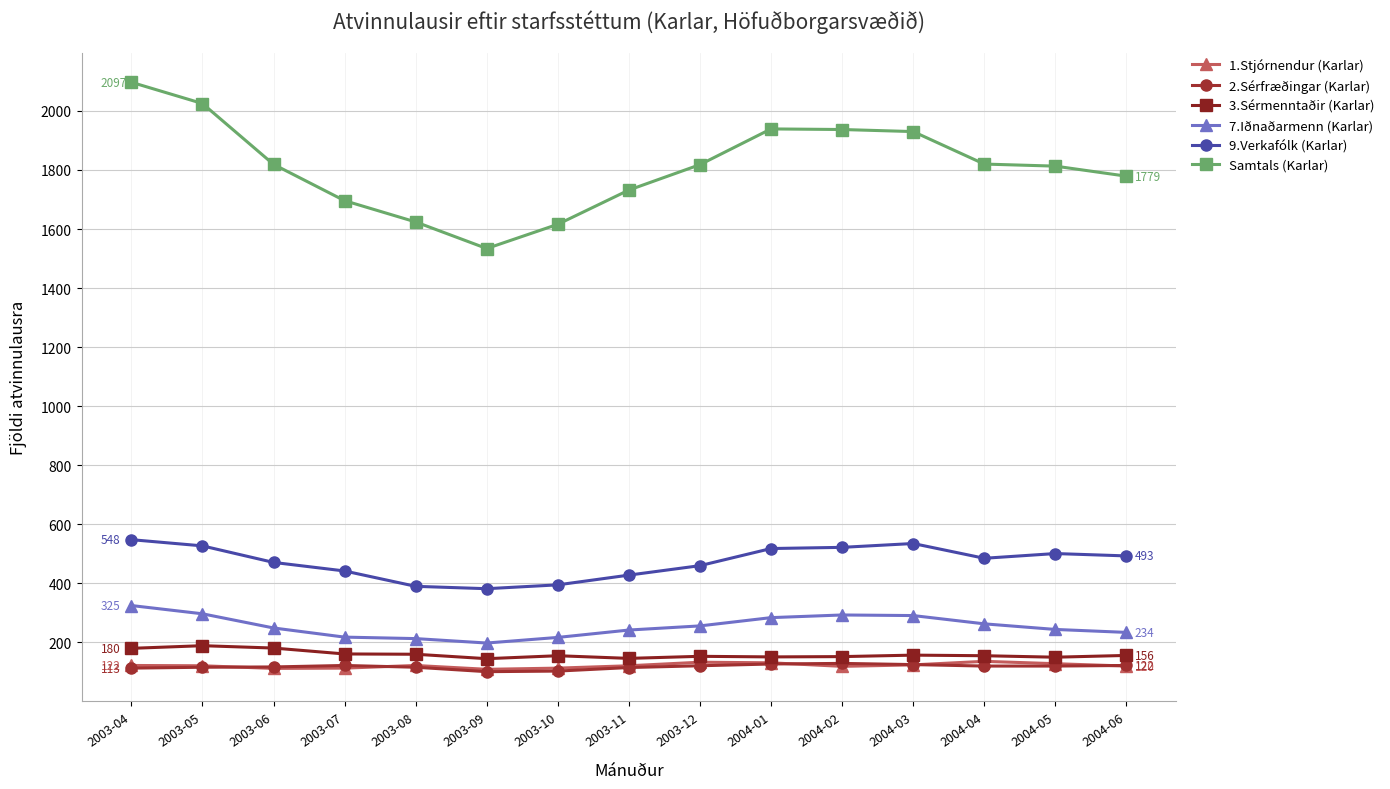

At which category does Samtals (Karlar) reach its first local valley?

2003-09